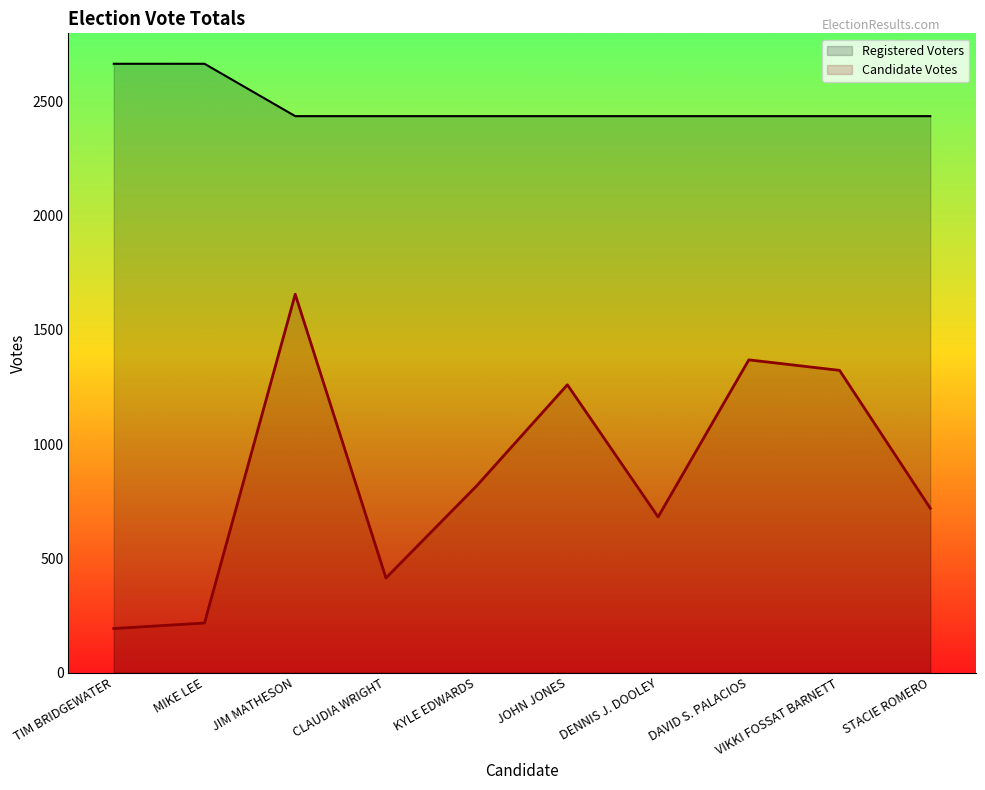

Which series has the largest range (max minus min)?

Candidate Votes